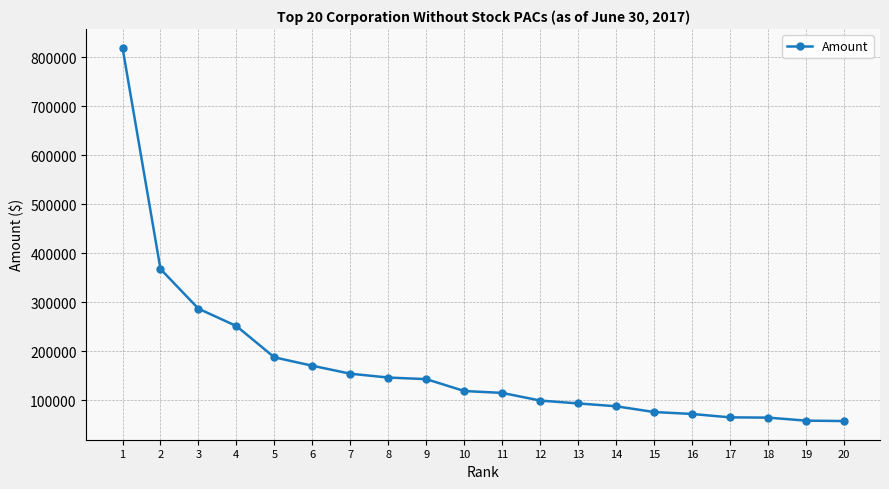

Does the chart have visible grid lines?

Yes